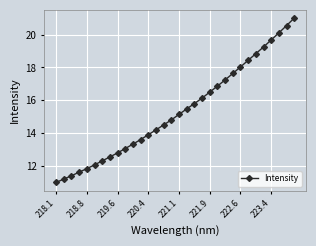

What is the value of the 25th point from the left?

18.0